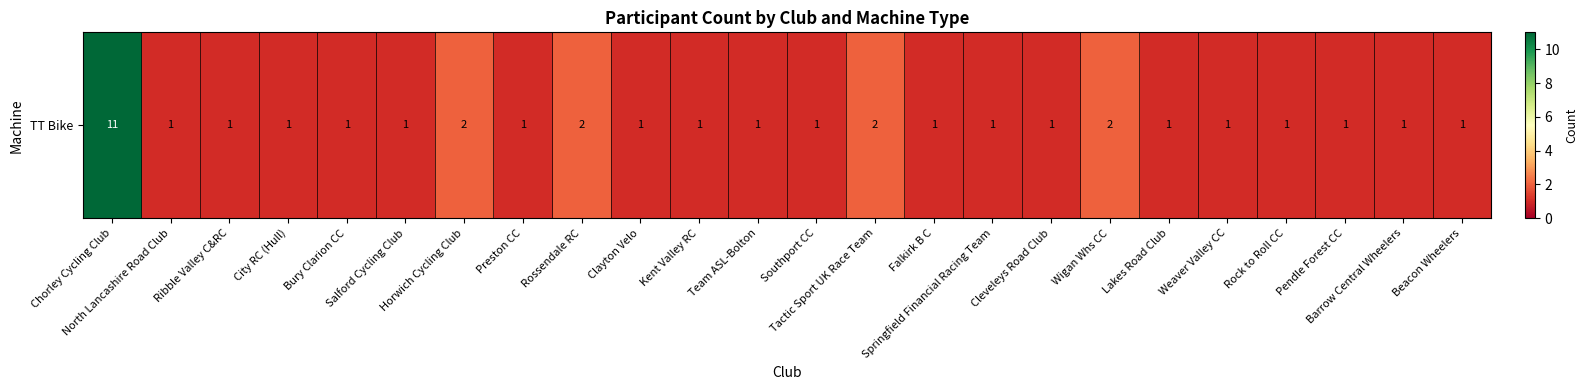

List the labels in order of value, smallest first.

North Lancashire Road Club, Ribble Valley C&RC, City RC (Hull), Bury Clarion CC, Salford Cycling Club, Preston CC, Clayton Velo, Kent Valley RC, Team ASL-Bolton, Southport CC, Falkirk B C, Springfield Financial Racing Team, Cleveleys Road Club, Lakes Road Club, Weaver Valley CC, Rock to Roll CC, Pendle Forest CC, Barrow Central Wheelers, Beacon Wheelers, Horwich Cycling Club, Rossendale RC, Tactic Sport UK Race Team, Wigan Whs CC, Chorley Cycling Club